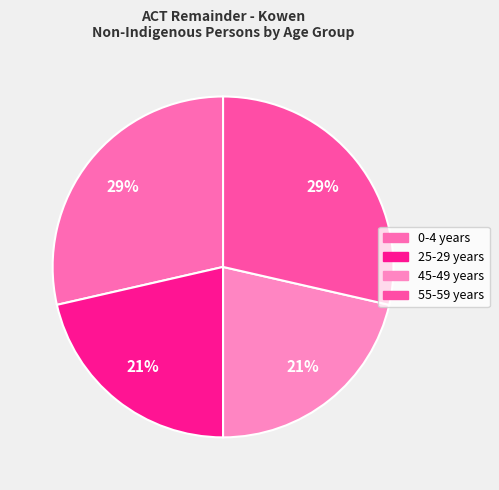

To the nearest percent, what is the average slice percentage?

25%